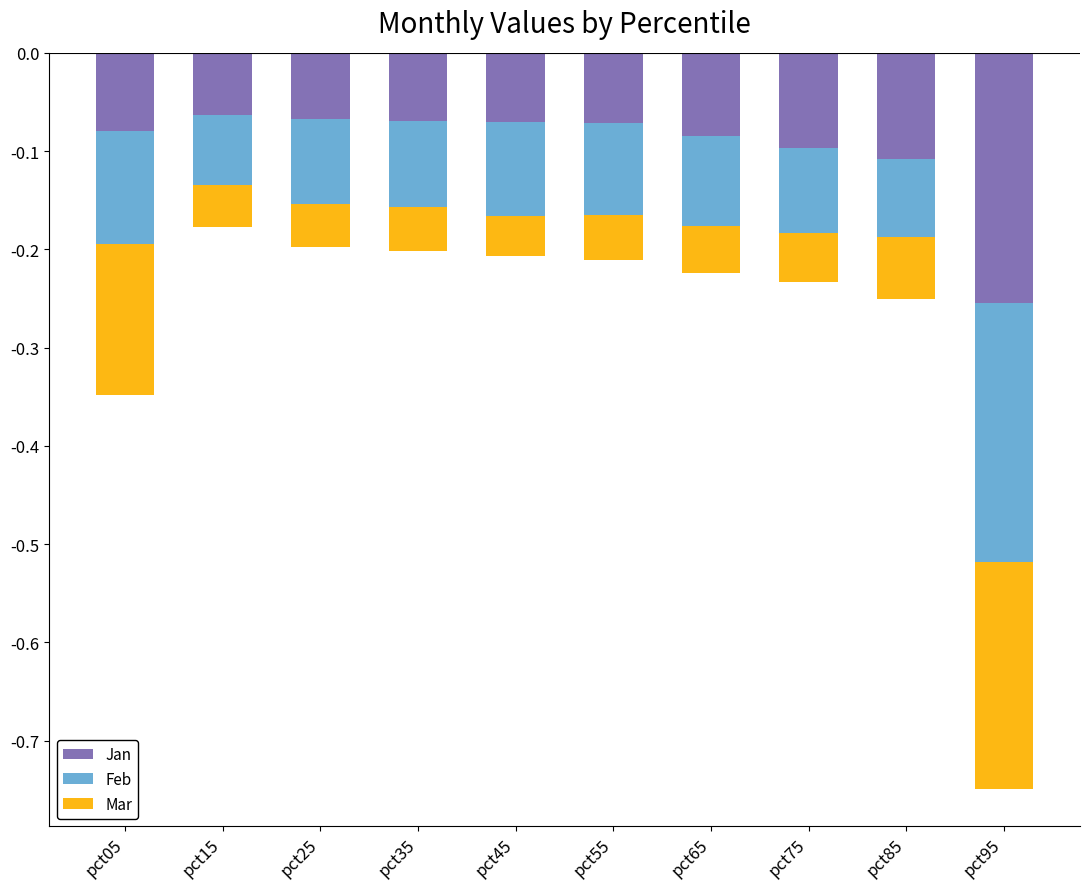

Is it true that Mar equals -0.0 at pct75?

False